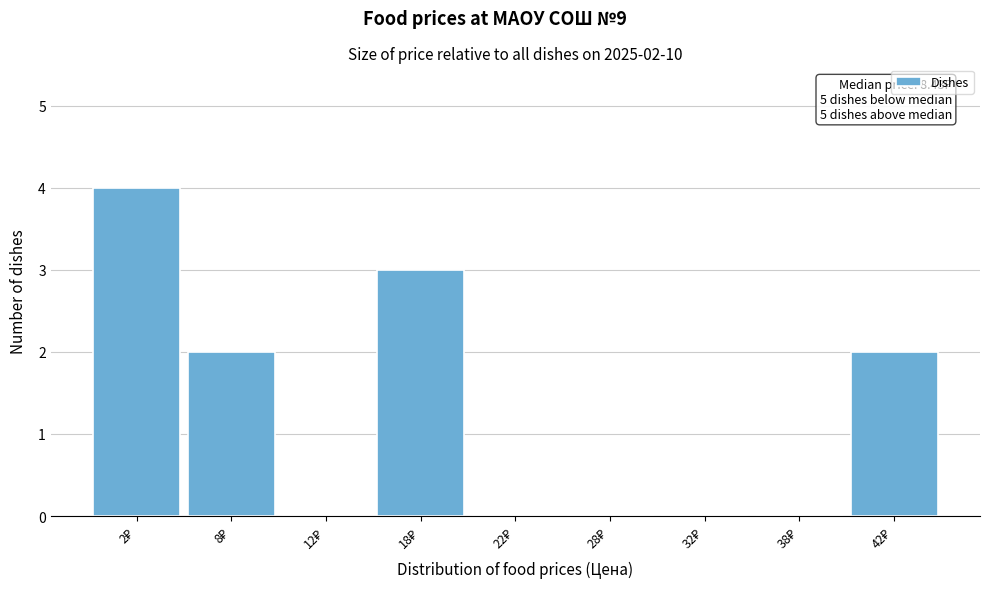

What is the greatest value displayed?

4